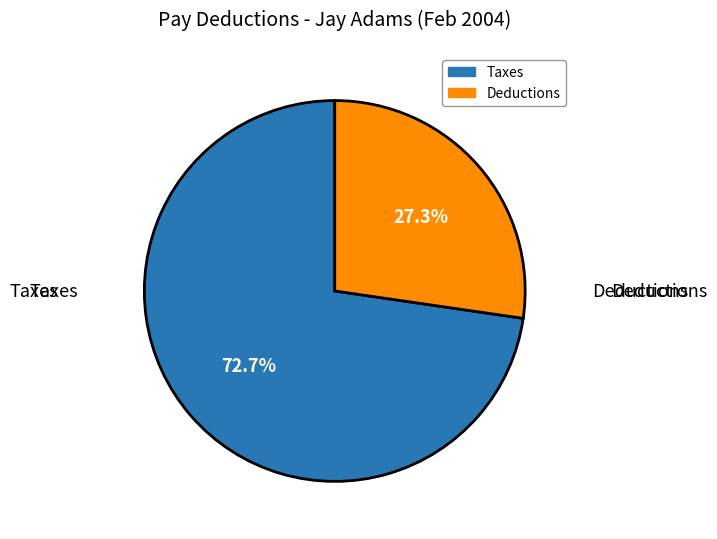

Does any single category account for the majority?

Yes